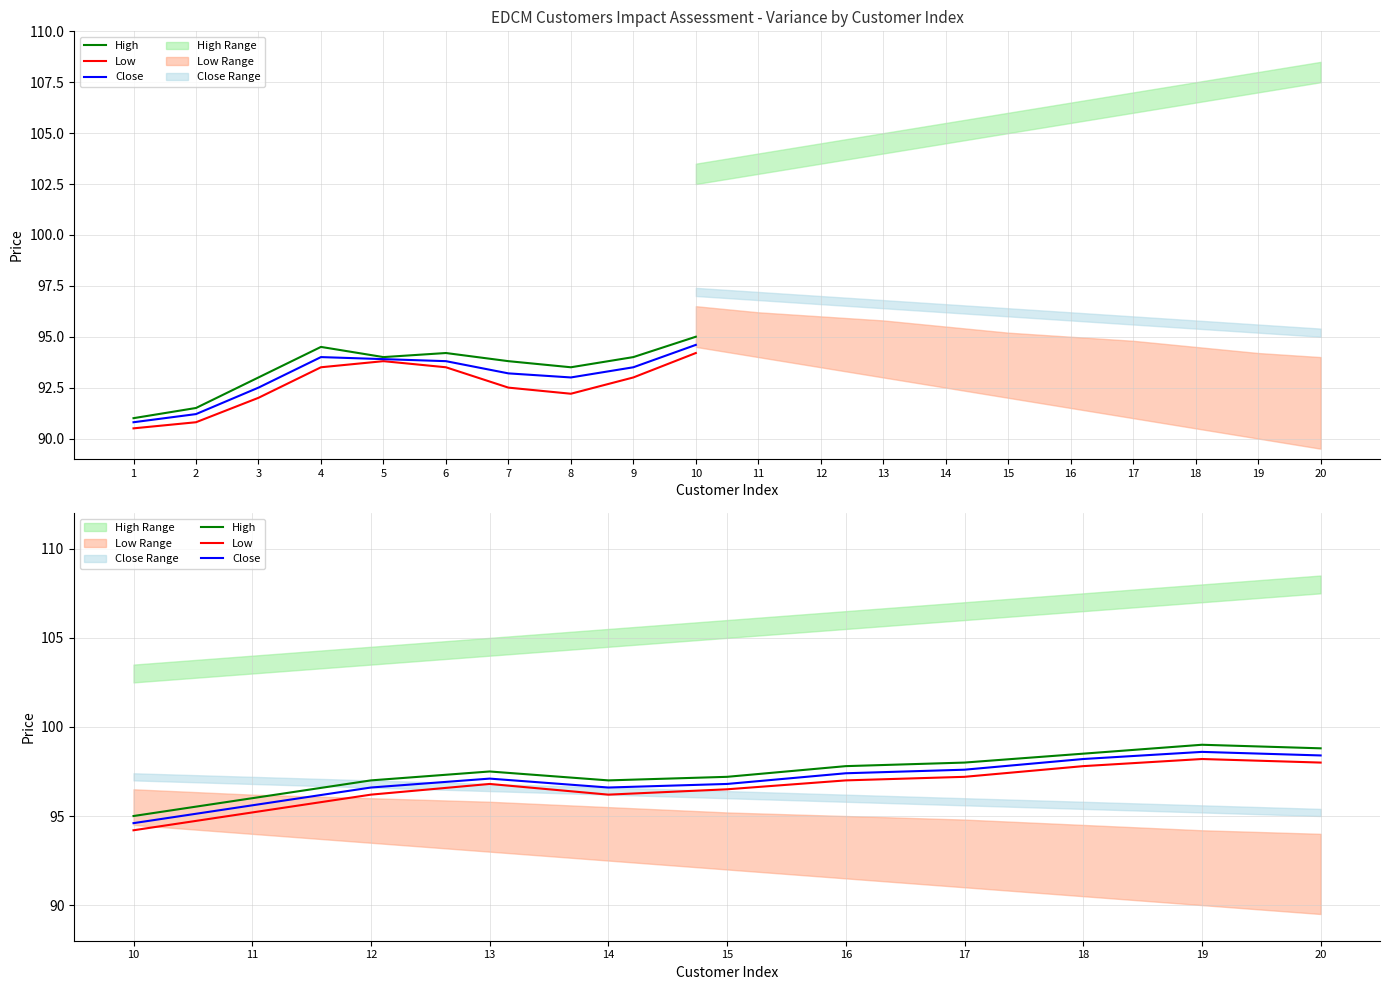

At 15, list the series in order from smallest to largest.

Low, Close, High